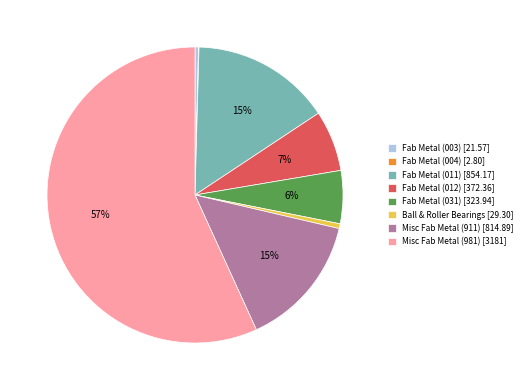

To the nearest percent, what is the combined percentage of Fab Metal (011) [854.17] and Misc Fab Metal (911) [814.89]?

30%